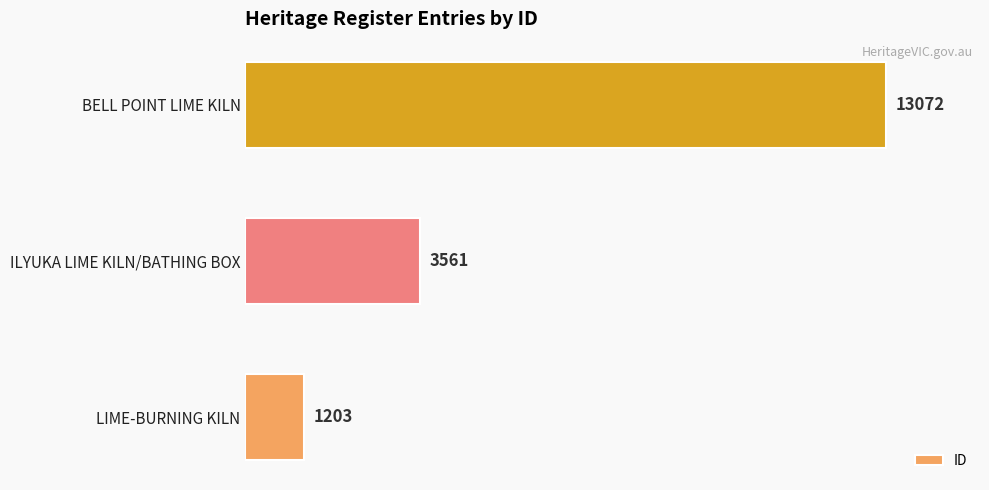

How many values are between 1203 and 13072?

3